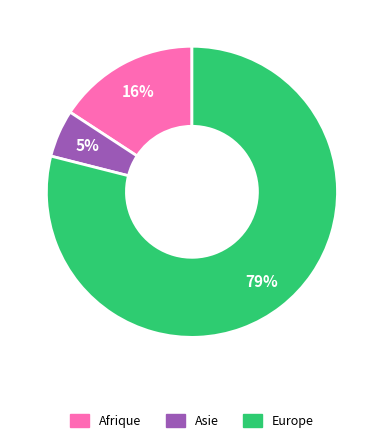

To the nearest percent, what is the difference between the largest and smallest slice percentages?

74%